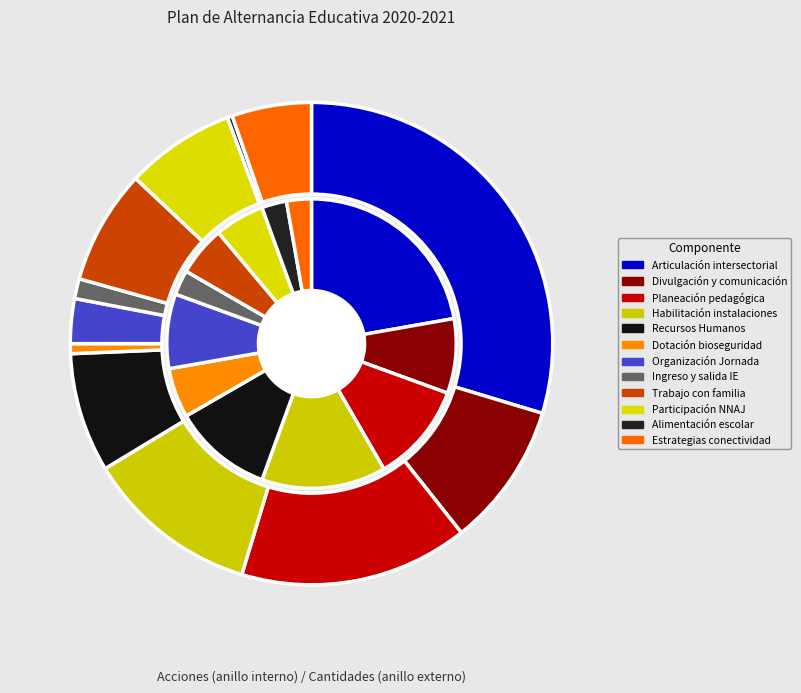

Which has a higher value, 24 or Trabajo con familia?

Trabajo con familia